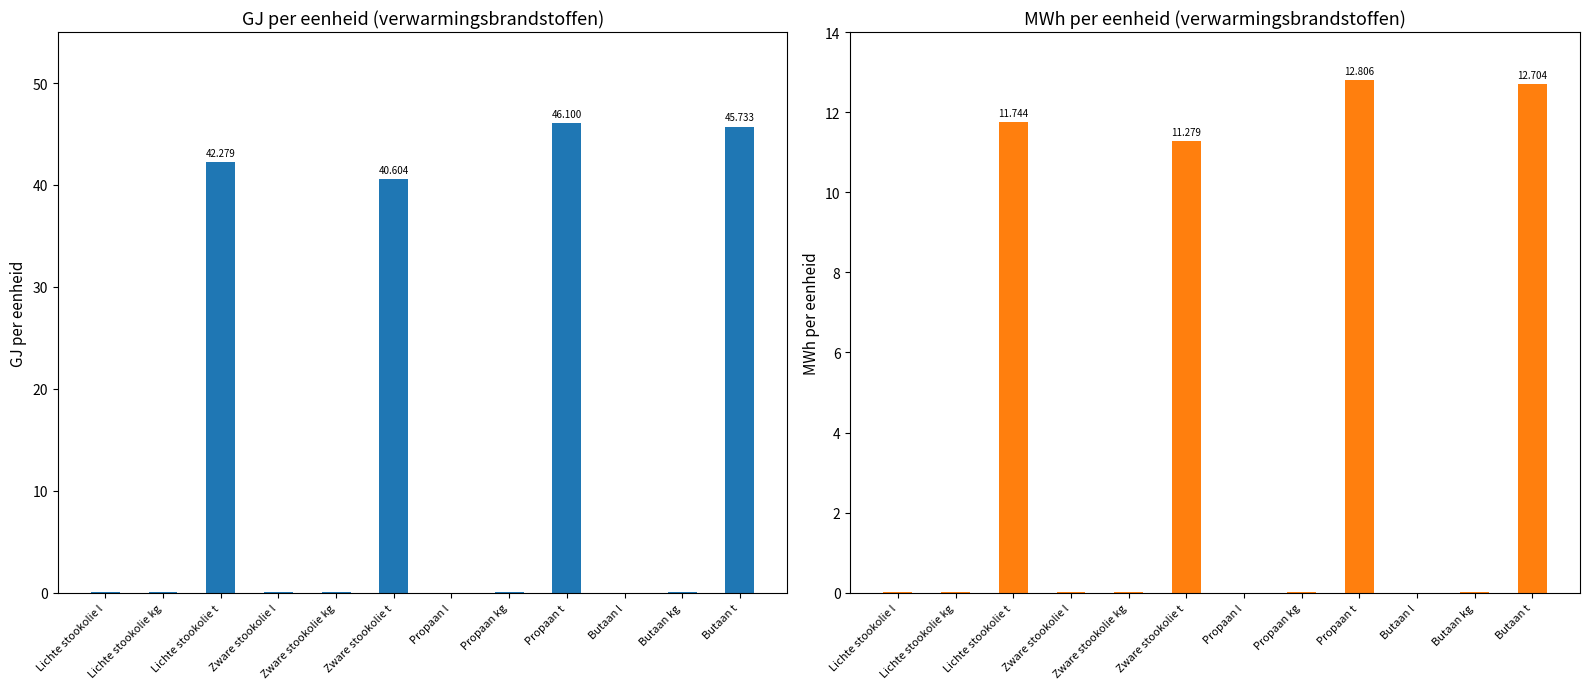

Rank the categories by MWh per eenheid value from highest to lowest.

Propaan t, Butaan t, Lichte stookolie t, Zware stookolie t, Propaan kg, Butaan kg, Lichte stookolie kg, Zware stookolie kg, Zware stookolie l, Lichte stookolie l, Butaan l, Propaan l